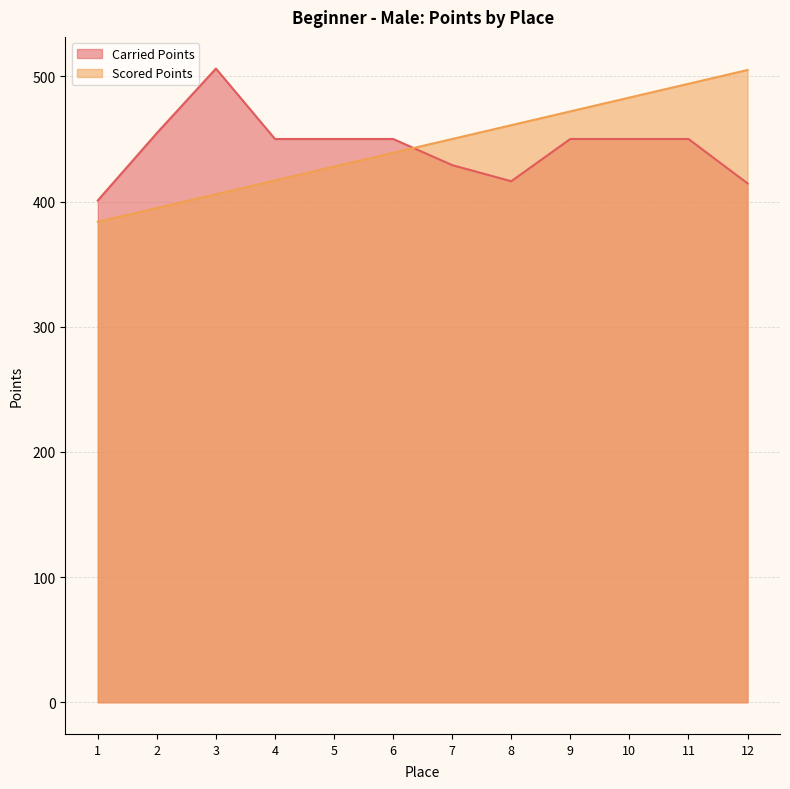

Reading left to right, what are all the values shown in this chart?

Carried Points: 400.9	454.7	506.2	450.0	450.0	450.0	429.1	416.2	450.0	450.0	450.0	414.6
Scored Points: 383.8	394.9	405.9	416.9	427.9	439.0	450.0	461.0	472.1	483.1	494.1	505.1